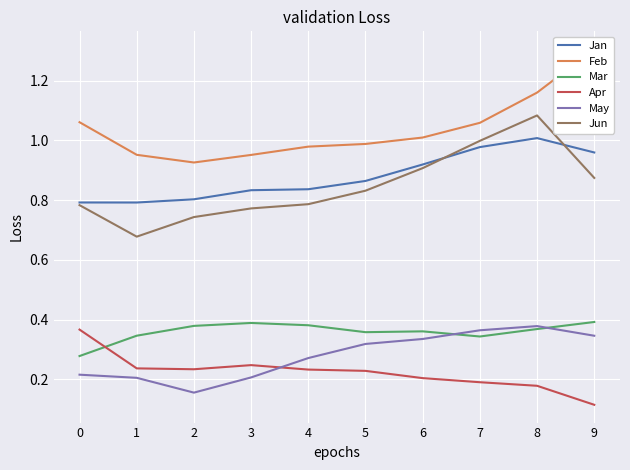

True or false: Apr and May cross at least once.

True